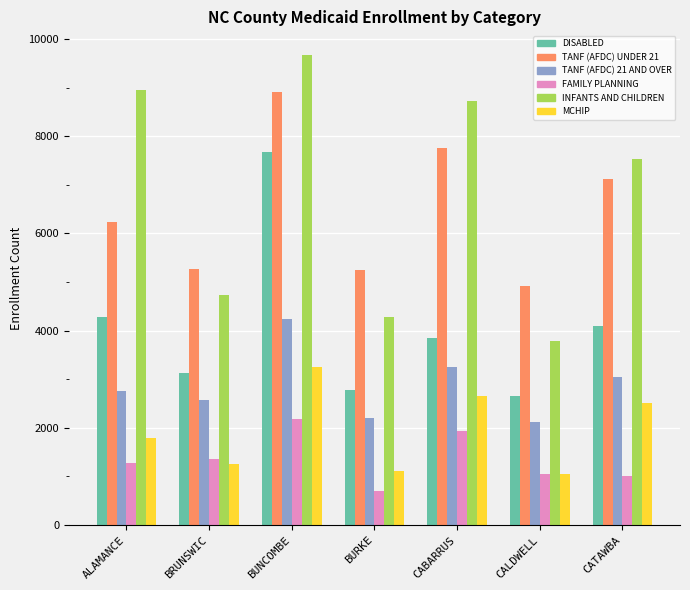

The value of TANF (AFDC) 21 AND OVER at ALAMANCE is 2768. True or false?

True